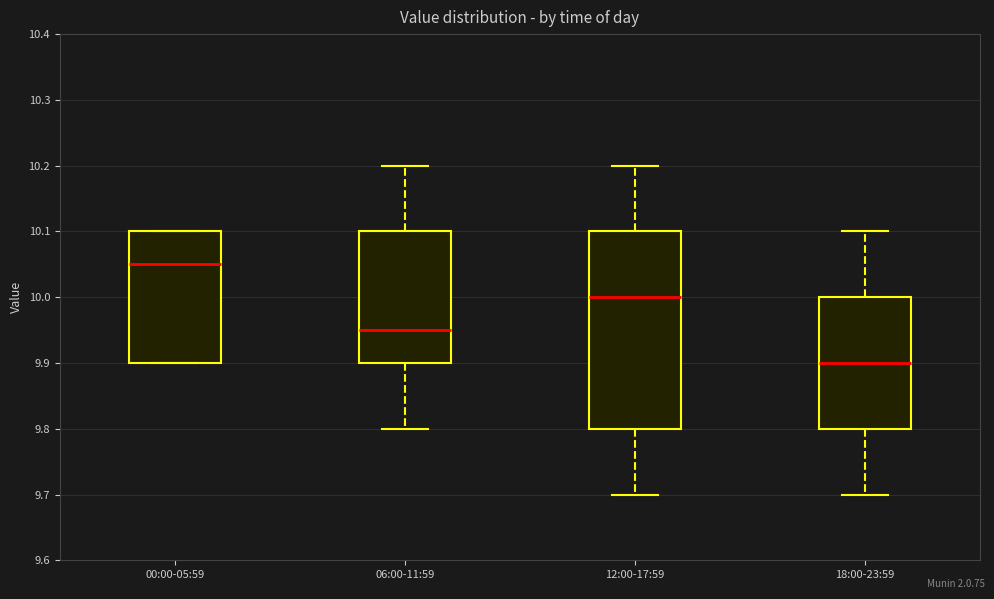

Where is the upper edge of the box for 00:00-05:59 on the y-axis? The values are not printed on the chart, so give them approximately, as read against the axis.

10.10